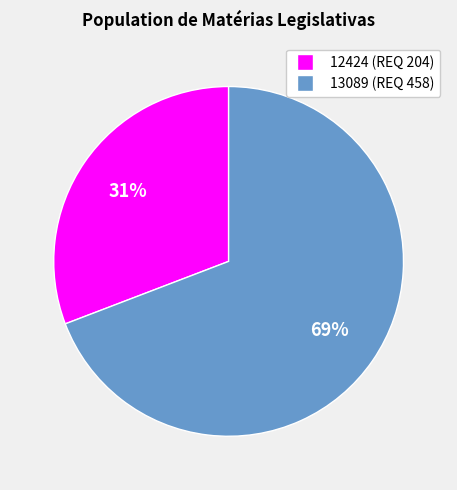

What is the smallest slice in the pie chart?

12424